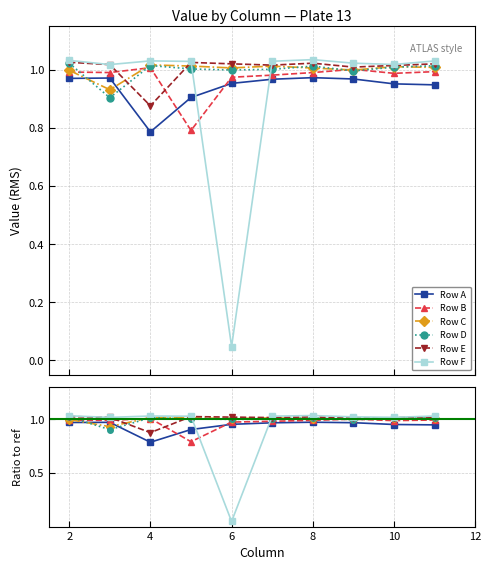

What is the difference between the maximum and minimum values in the Row E series?

0.1